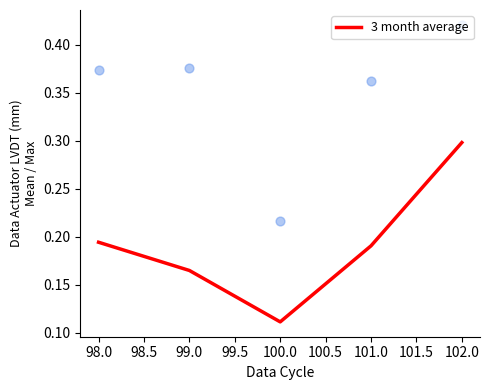

Which series has the largest total across all categories?

Data Actuator LVDT (mm) Max